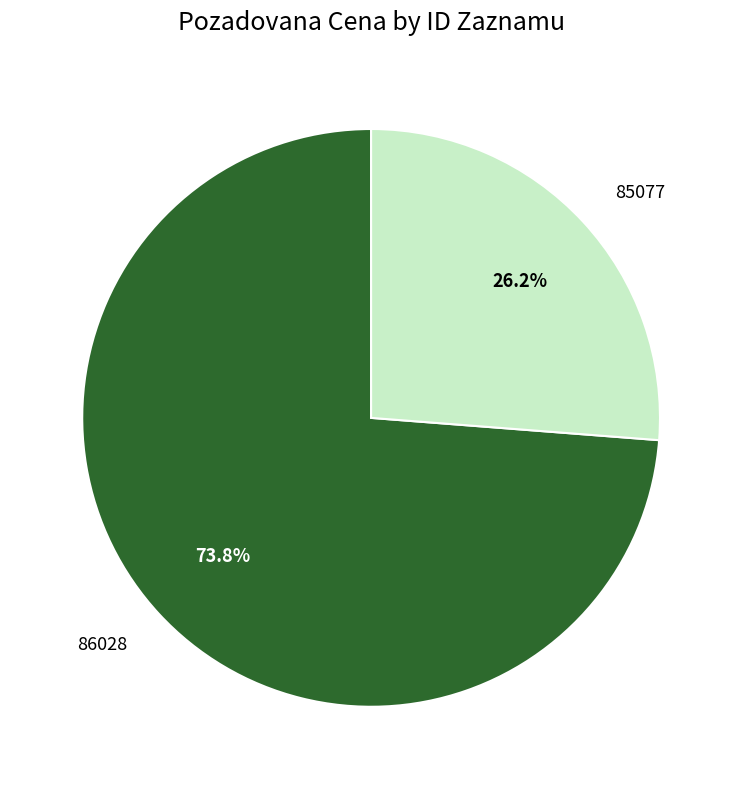

Does 85077 represent more than half of the total?

No